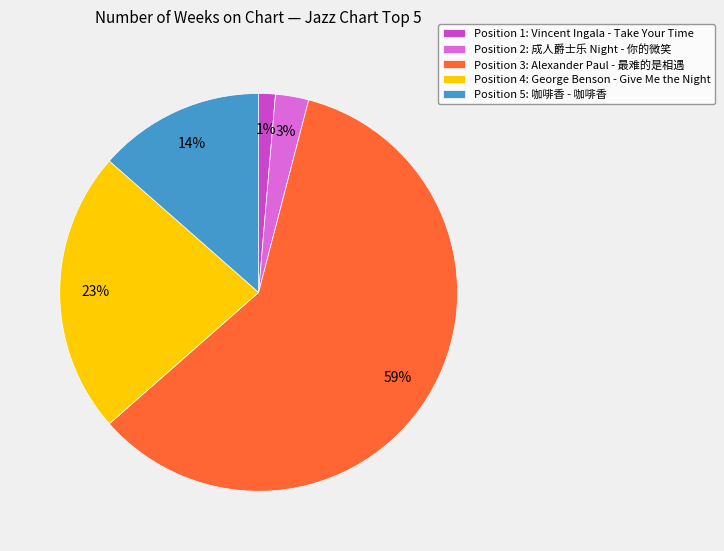

To the nearest percent, what is the difference between the Position 2: 成人爵士乐 Night - 你的微笑 and Position 5: 咖啡香 - 咖啡香 slice percentages?

11%